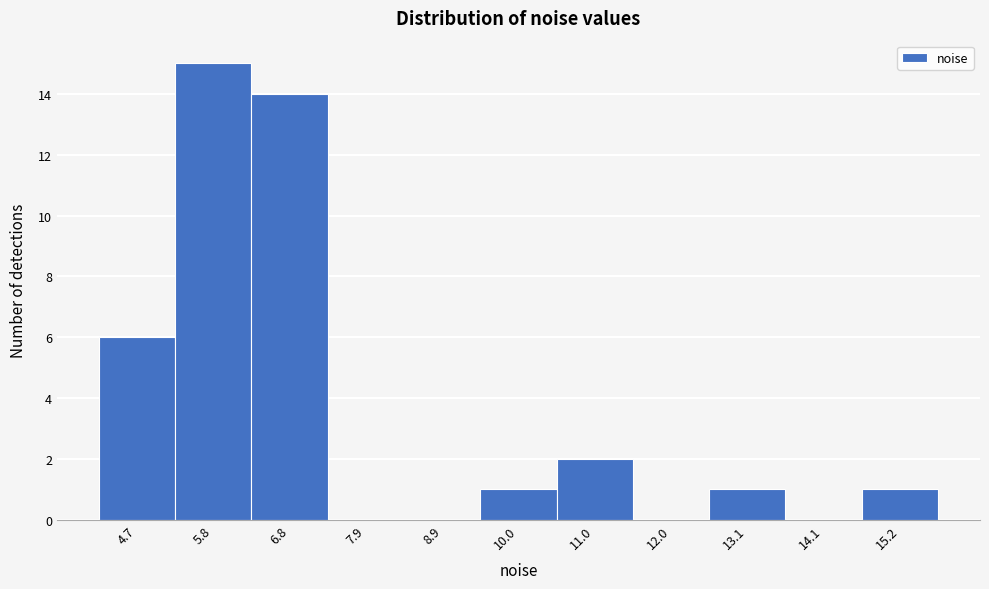

Reading left to right, list every bar in this chart as the range it spans on the x-axis followed by its height. Neither the bar edges nor the heights are printed on the chart, so give them approximately, as read against the axes.

4.2 to 5.2: 6
5.2 to 6.2: 15
6.2 to 7.4: 14
7.4 to 8.4: 0
8.4 to 9.4: 0
9.4 to 10.4: 1
10.4 to 11.6: 2
11.6 to 12.6: 0
12.6 to 13.6: 1
13.6 to 14.6: 0
14.6 to 15.8: 1